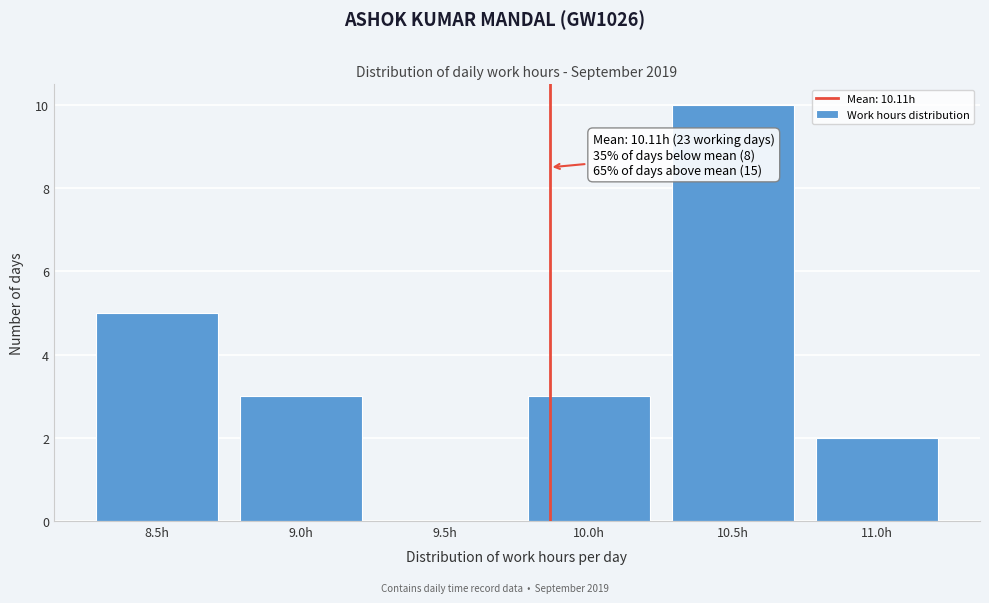

Reading left to right, what are all the values shown in this chart?

8.5h=5	9.0h=3	9.5h=0	10.0h=3	10.5h=10	11.0h=2